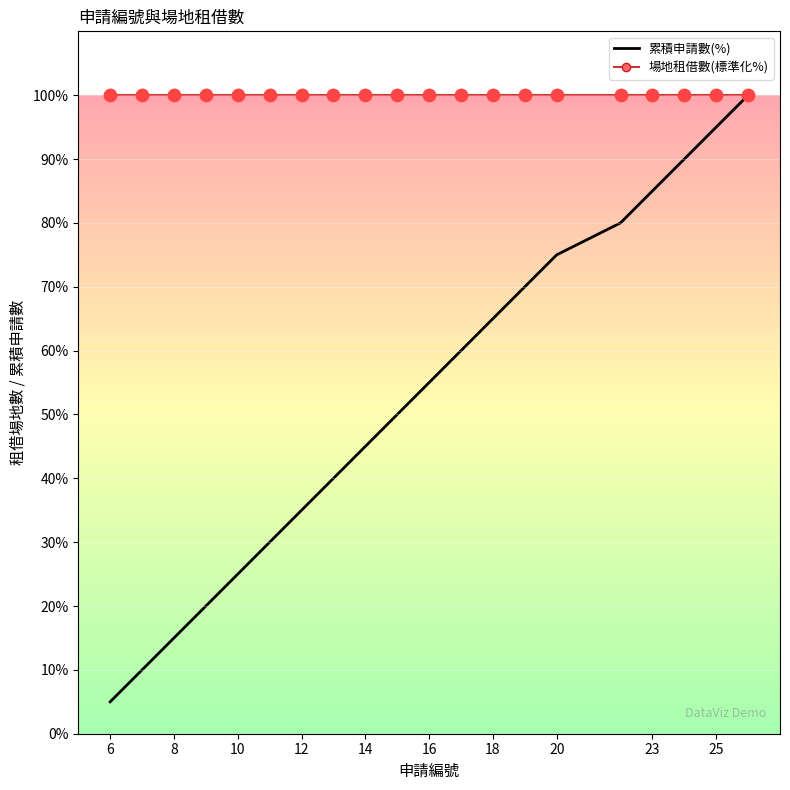

Which series has the widest spread of values?

累積申請數(%)